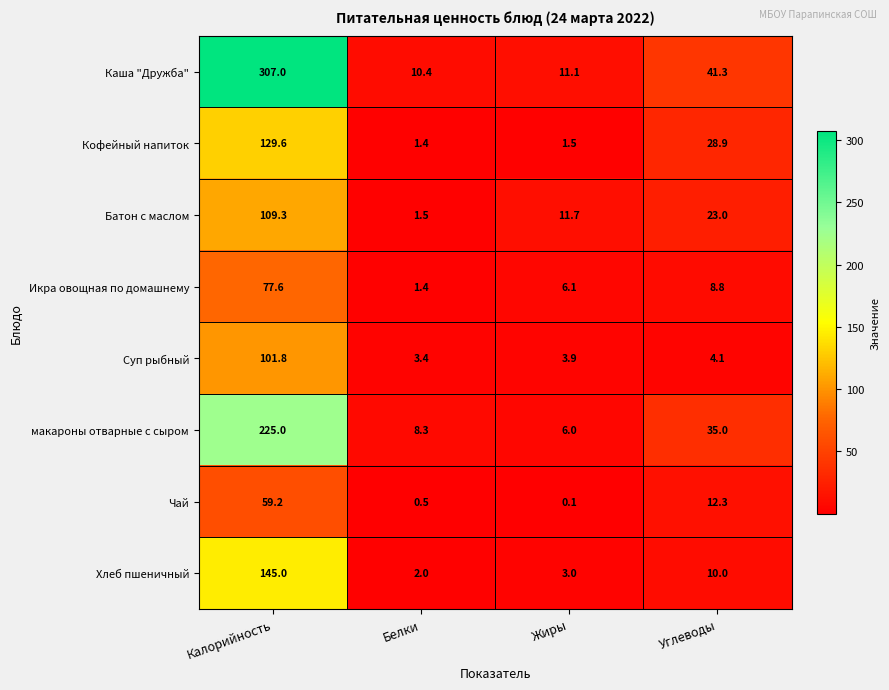

Rank the series by their maximum value, from lowest to highest.

Чай, Икра овощная по домашнему, Суп рыбный, Батон с маслом, Кофейный напиток, Хлеб пшеничный, макароны отварные с сыром, Каша "Дружба"